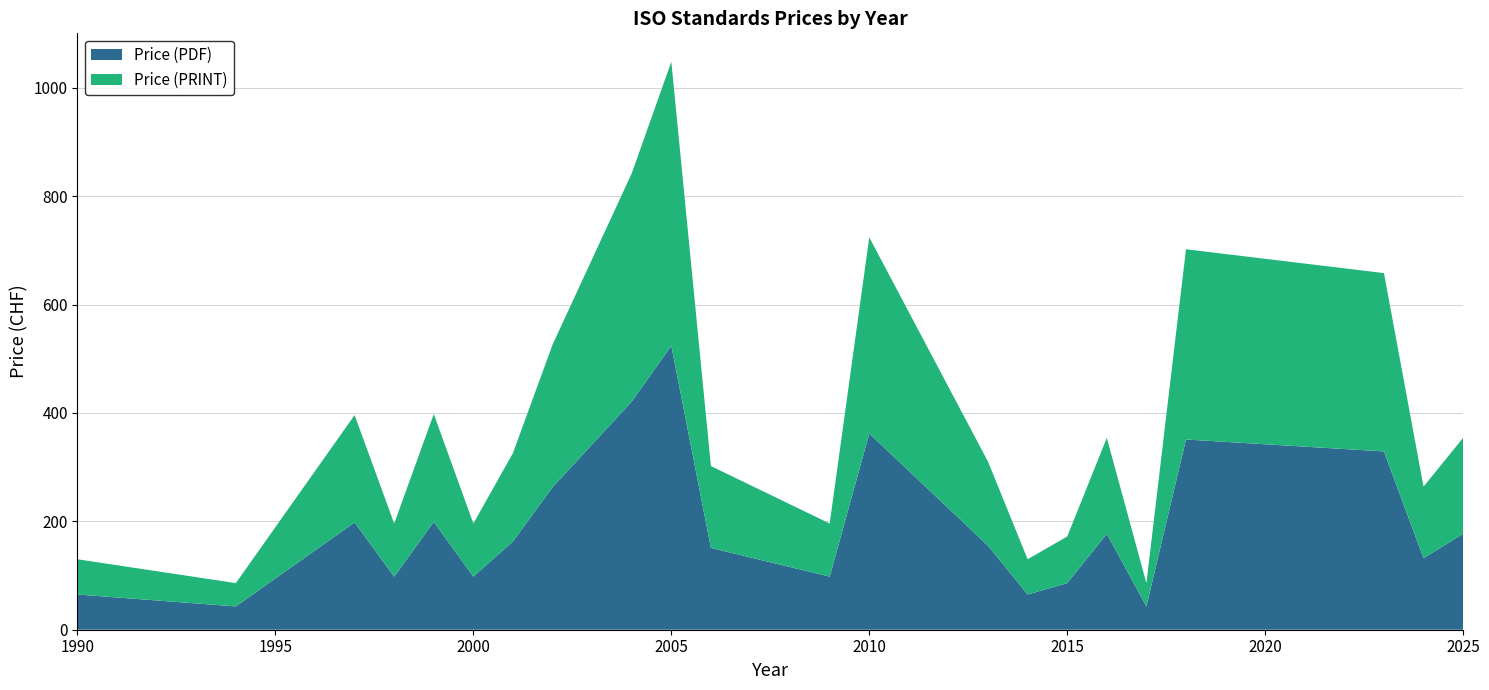

Reading right to left, extract all data points from this chart.

Price (PDF): 177	132	329	351	43	177	86	65	155	362	98	151	524	421	263	163	98	199	98	198	43	65
Price (PRINT): 177	132	329	351	43	177	86	65	155	362	98	151	524	421	263	163	98	199	98	198	43	65